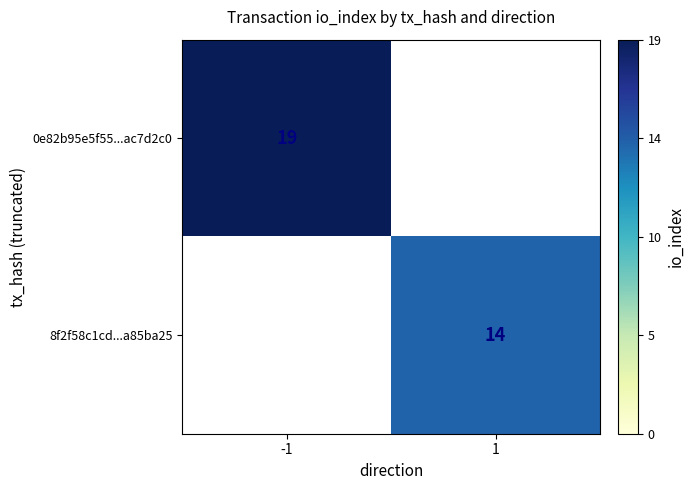

True or false: 8f2f58c1cd...a85ba25 has a value of 20.8 at 1.

False